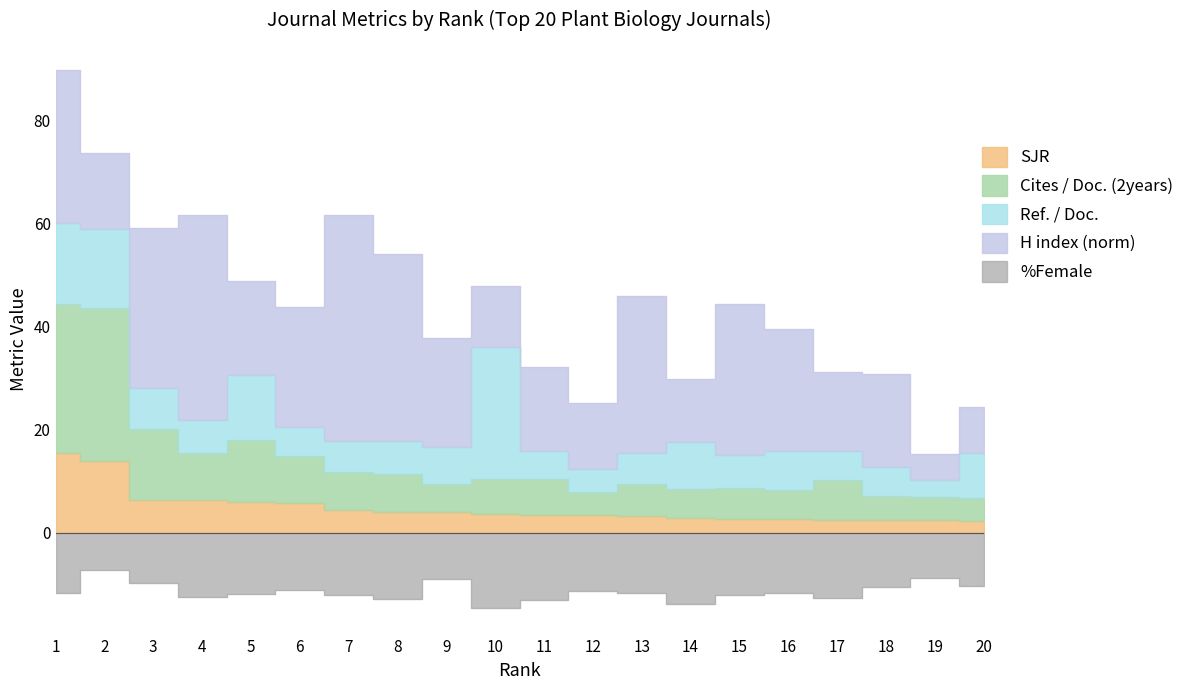

Which label corresponds to the largest value in the chart?

1